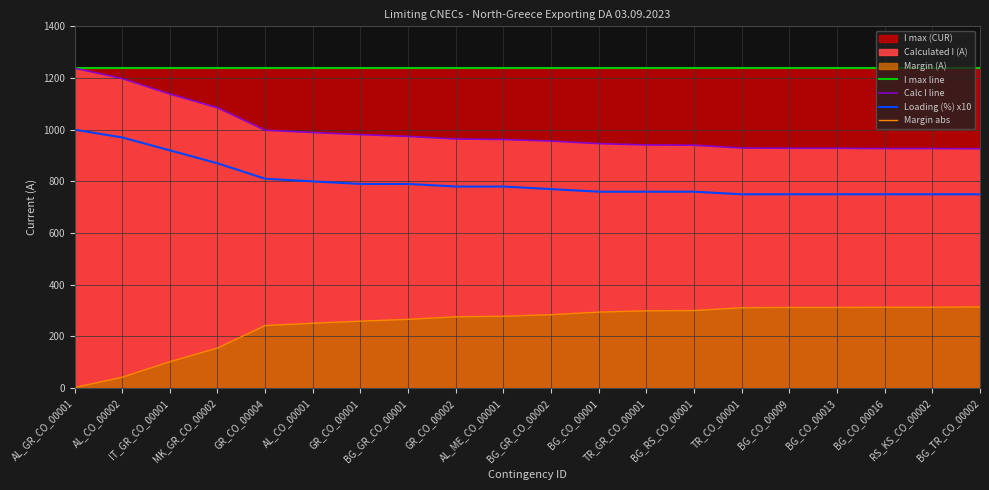

Rank the series at GR_CO_00004 from lowest to highest value.

Margin abs, Loading (%) x10, Calc I line, I max line